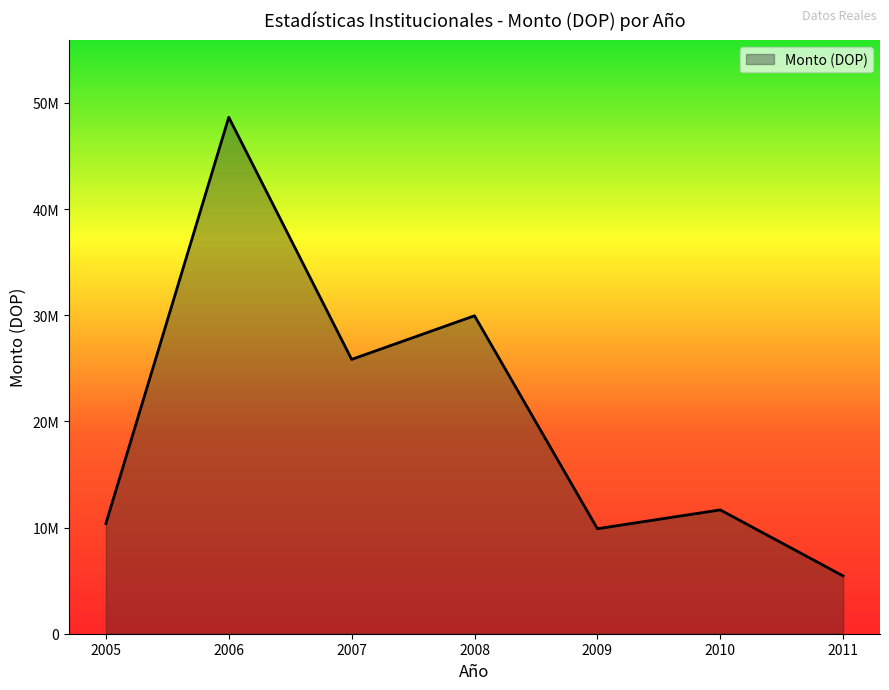

Does the chart display data point markers on the line(s)?

No